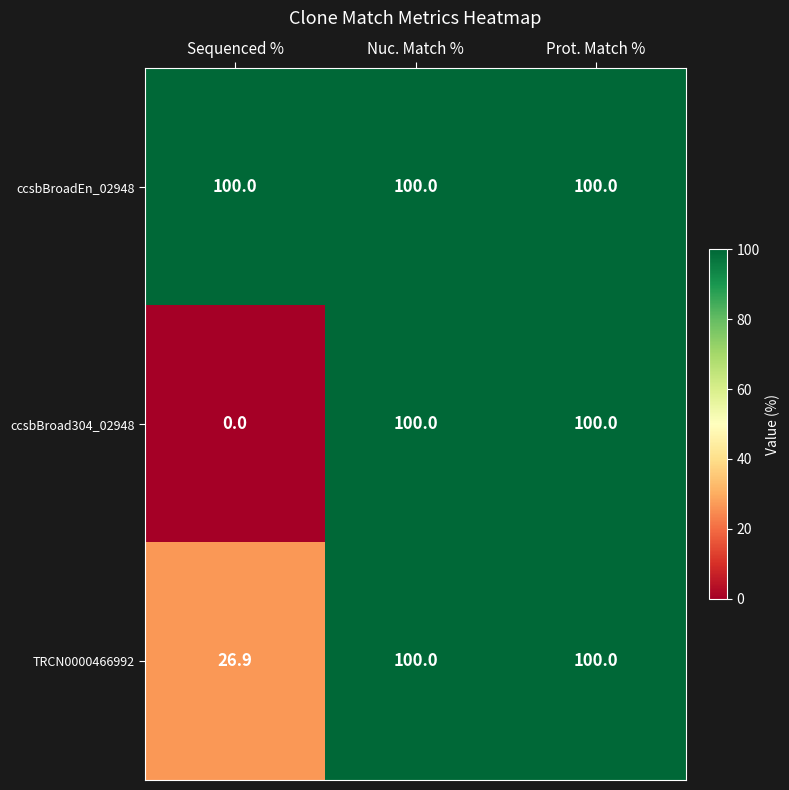

Reading right to left, what are all the values shown in this chart?

ccsbBroadEn_02948: 100.0	100.0	100.0
ccsbBroad304_02948: 100.0	100.0	0.0
TRCN0000466992: 100.0	100.0	26.9